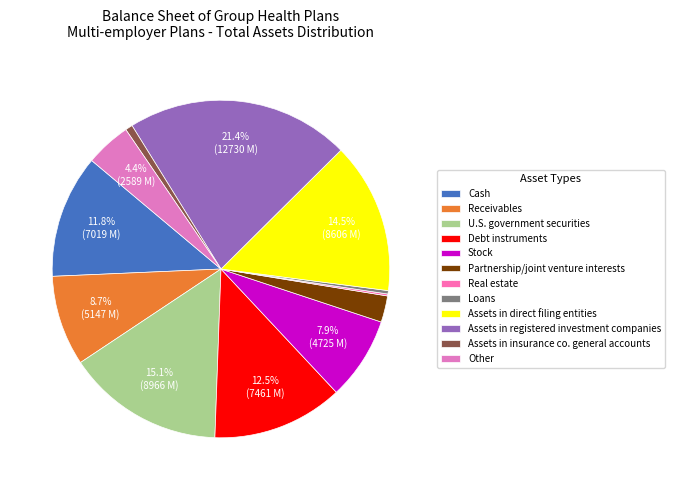

To the nearest percent, what is the difference between the largest and smallest slice percentages?

21%